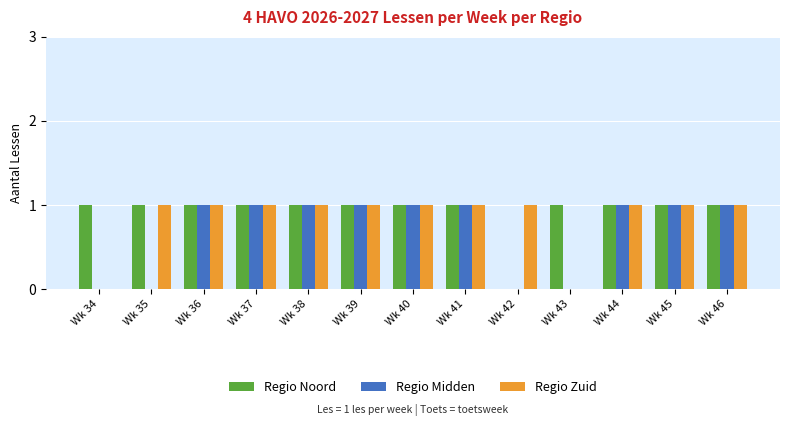

The Regio Zuid series shows 1 at Wk 35. True or false?

True